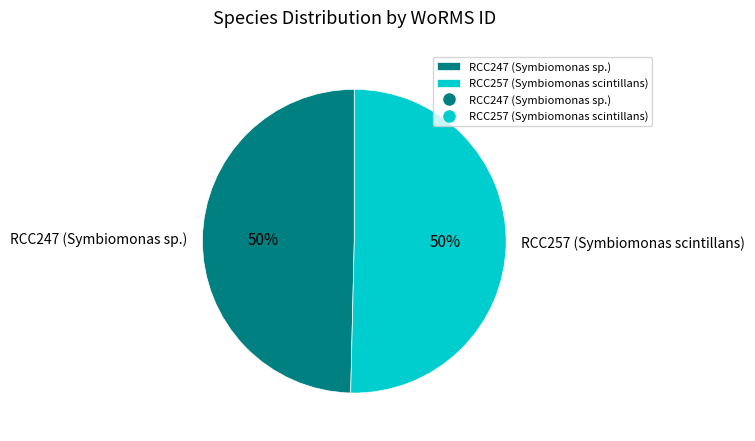

To the nearest percent, what is the combined percentage of RCC247 (Symbiomonas sp.) and RCC257 (Symbiomonas scintillans)?

100%